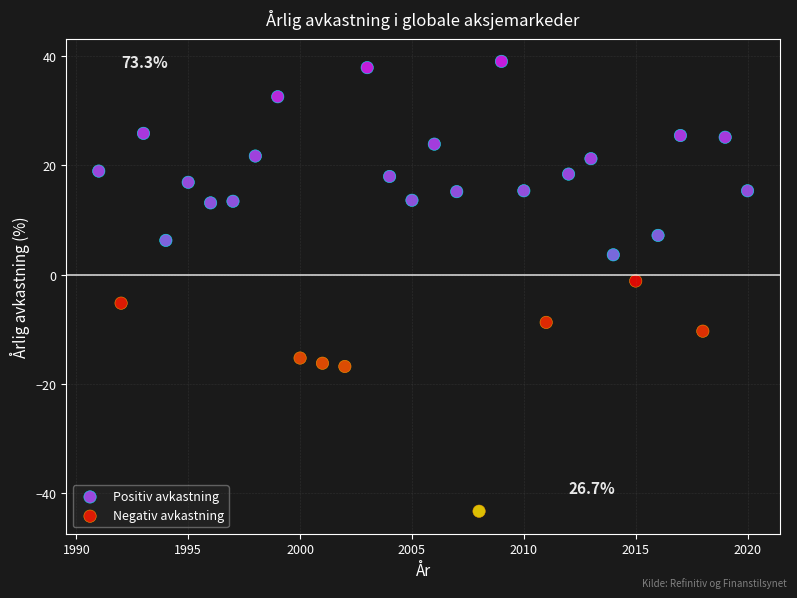

Which series contains the lowest Y value?

Negativ avkastning